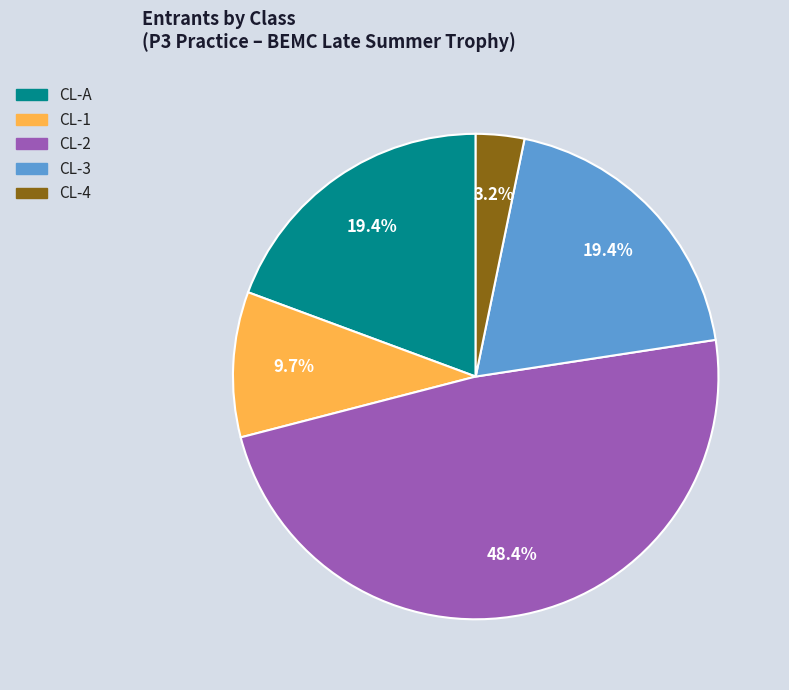

How much of the chart is everything except CL-3?

80.6%